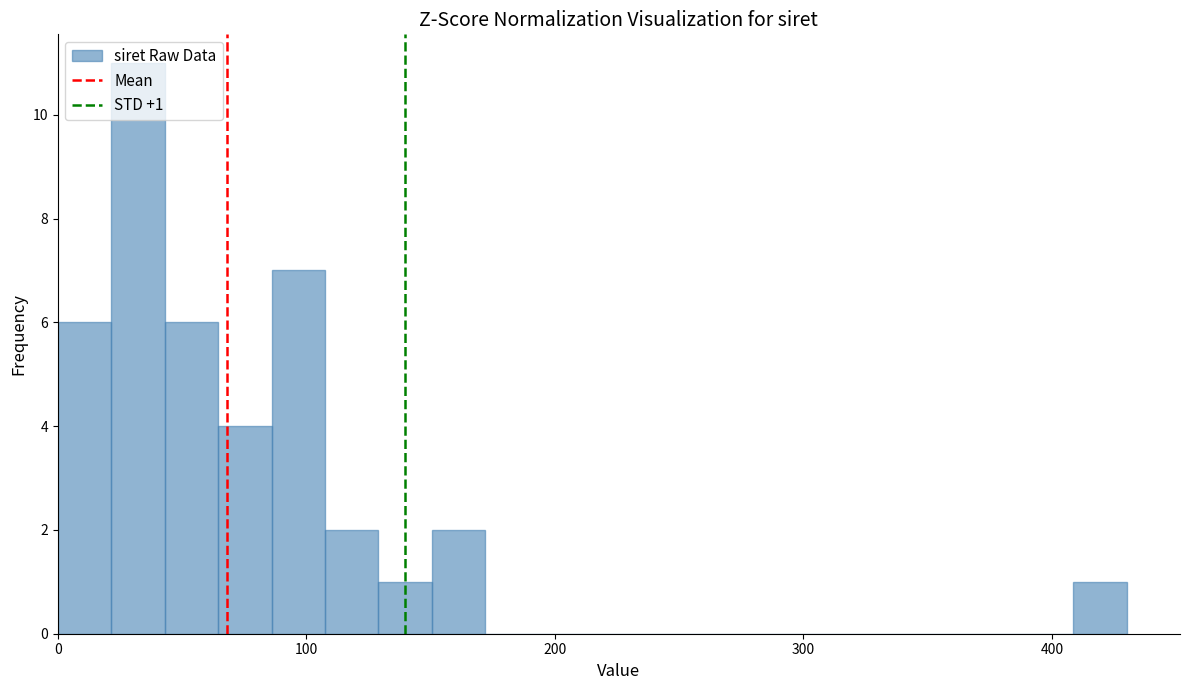

Read against the x-axis, roughly where is the centre of the tallest bar?

30